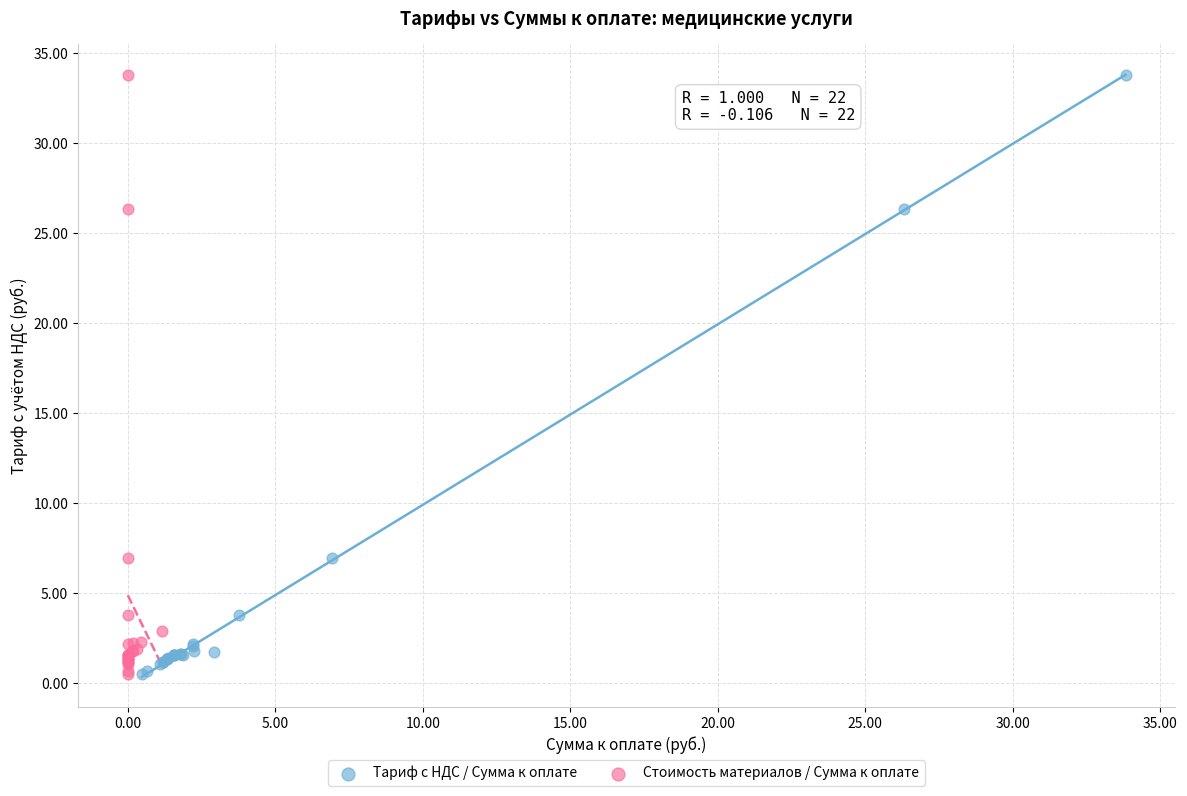

What are all the series names shown in the legend?

Тариф с НДС / Сумма к оплате, Стоимость материалов / Сумма к оплате